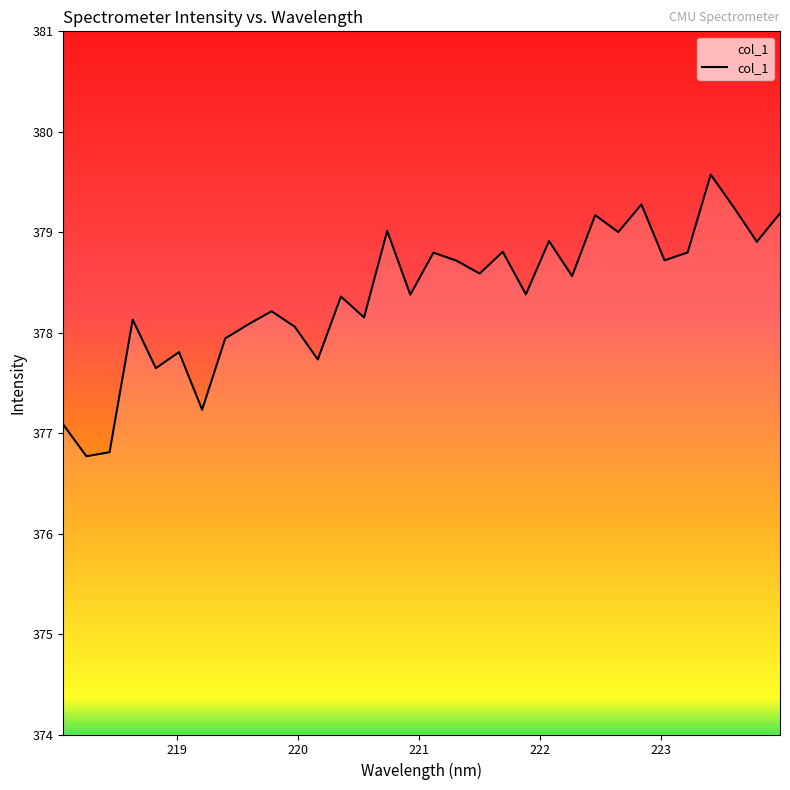

What is the maximum value shown in the chart?

379.6